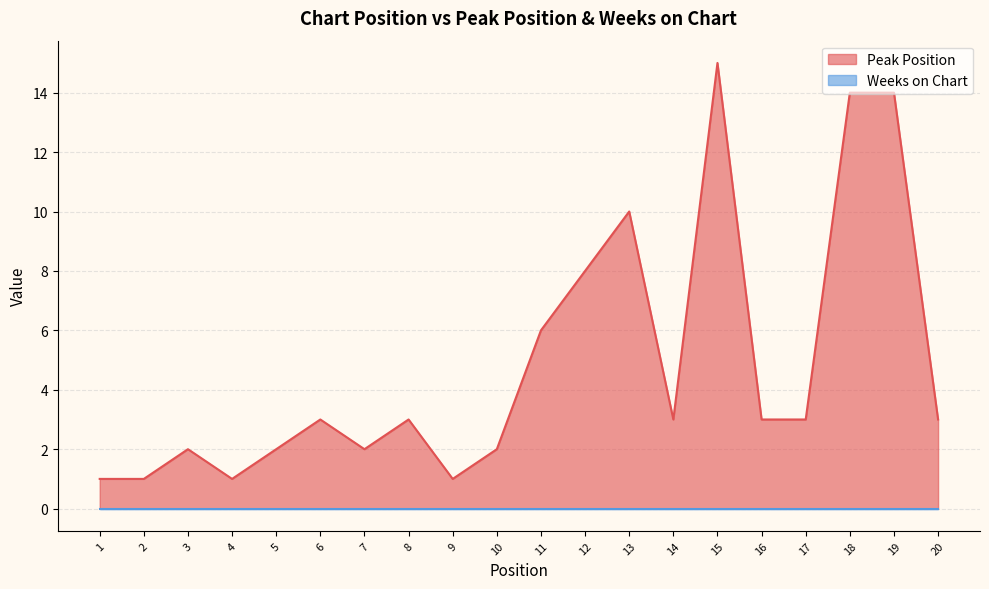

What is the difference between the maximum and second lowest values?

14